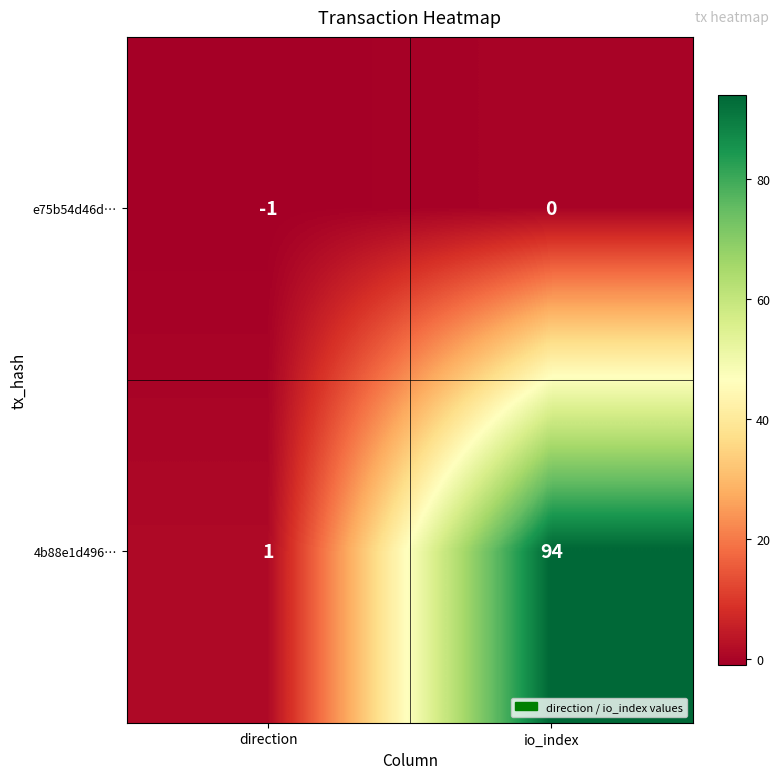

At io_index, list the series in order from largest to smallest.

4b88e1d496…, e75b54d46d…